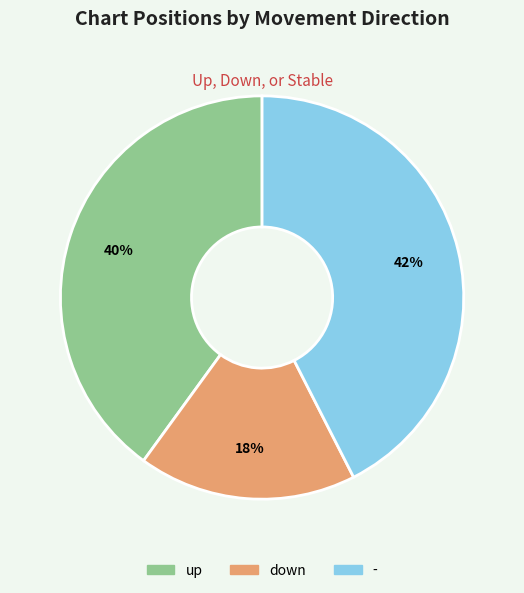

Which slice is the smallest?

down